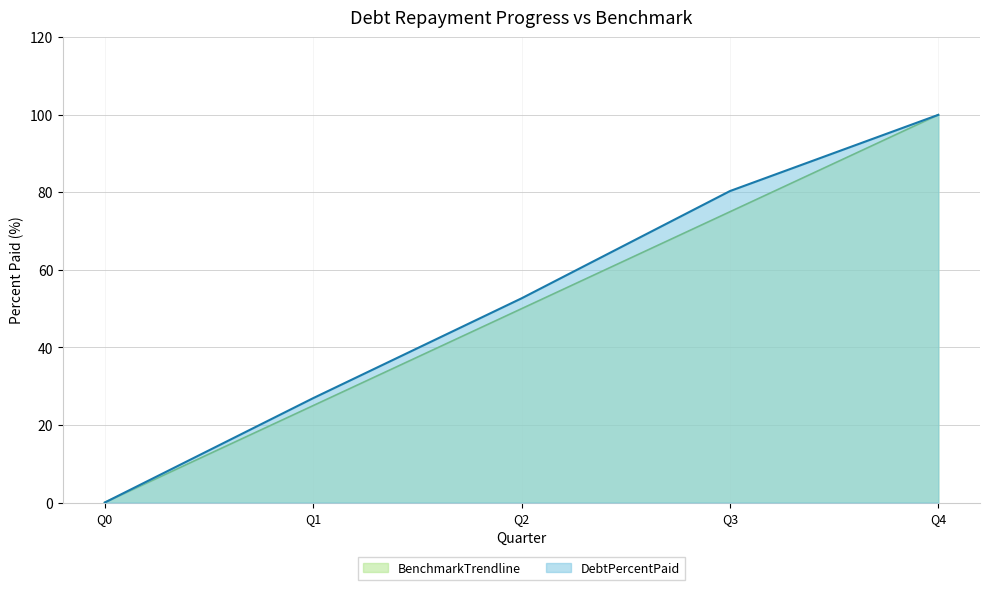

Rank the series at Q2 from highest to lowest value.

DebtPercentPaid, BenchmarkTrendline